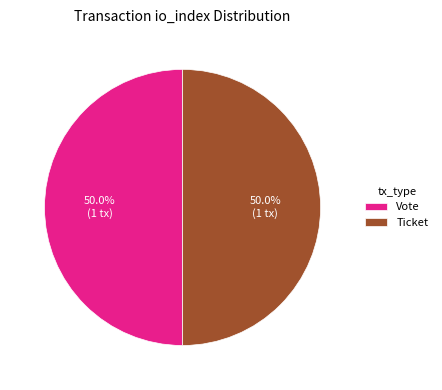

Do Vote and Ticket together represent more than half of the pie?

Yes